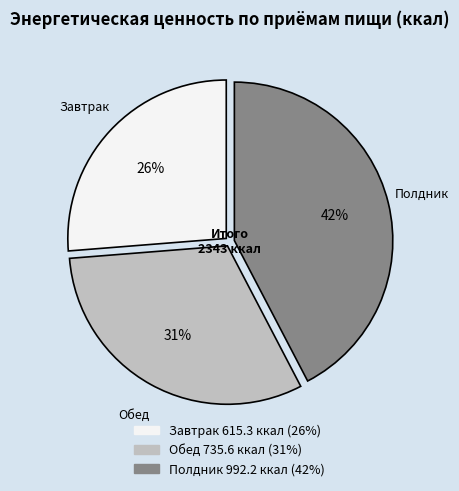

Is Завтрак the majority of the pie?

No